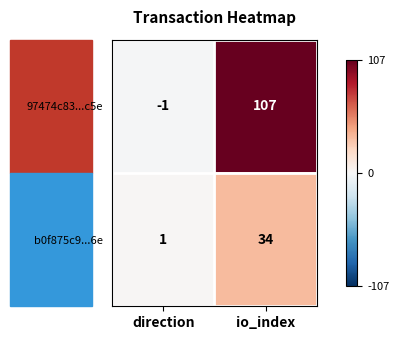

Which series has the widest spread of values?

97474c83...c5e